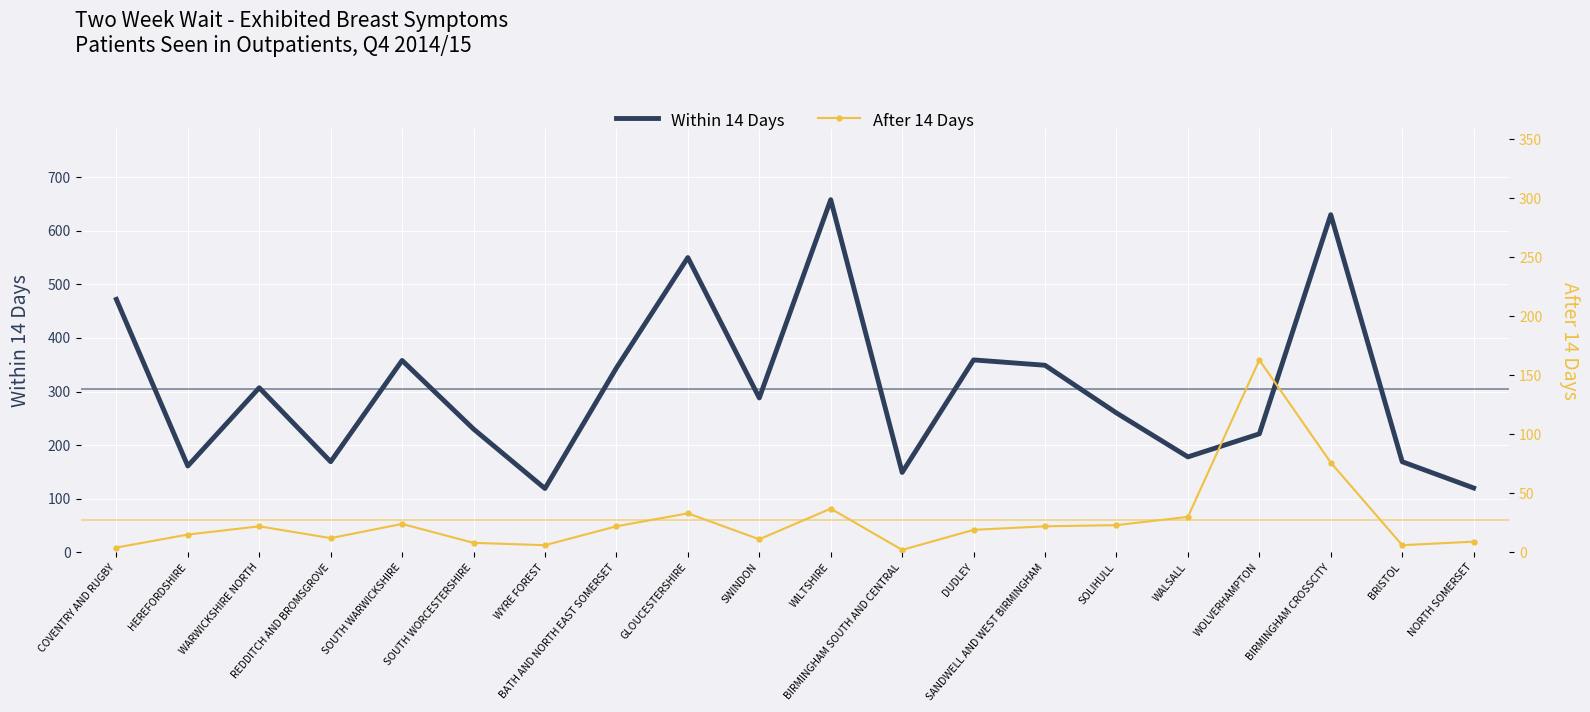

At how many categories does at least one series exceed 533?

3